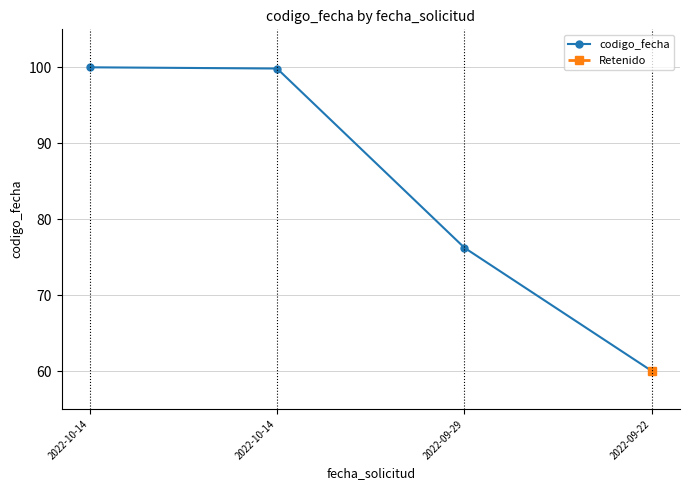

What is the smallest value displayed?

60.0